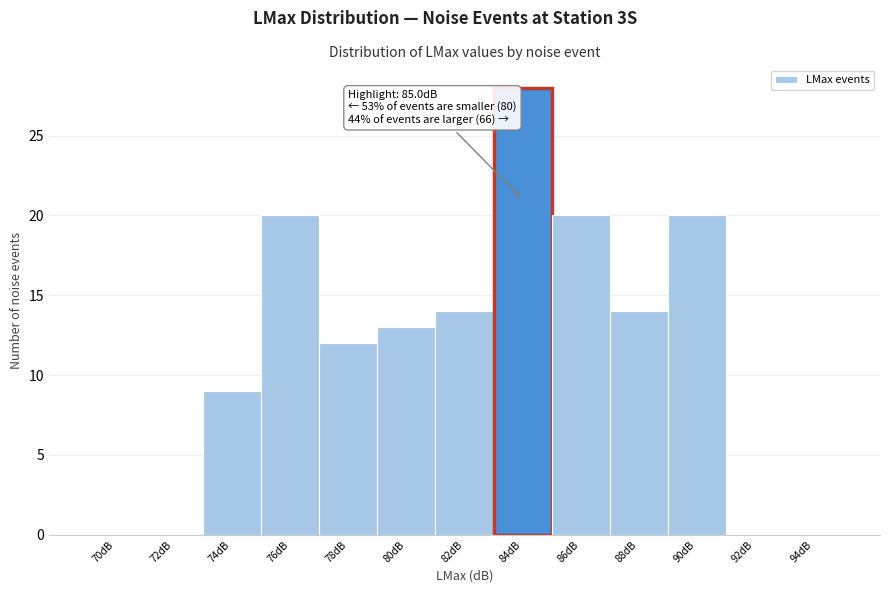

Reading left to right, extract all data points from this chart.

70dB=0	72dB=0	74dB=9	76dB=20	78dB=12	80dB=13	82dB=14	84dB=28	86dB=20	88dB=14	90dB=20	92dB=0	94dB=0